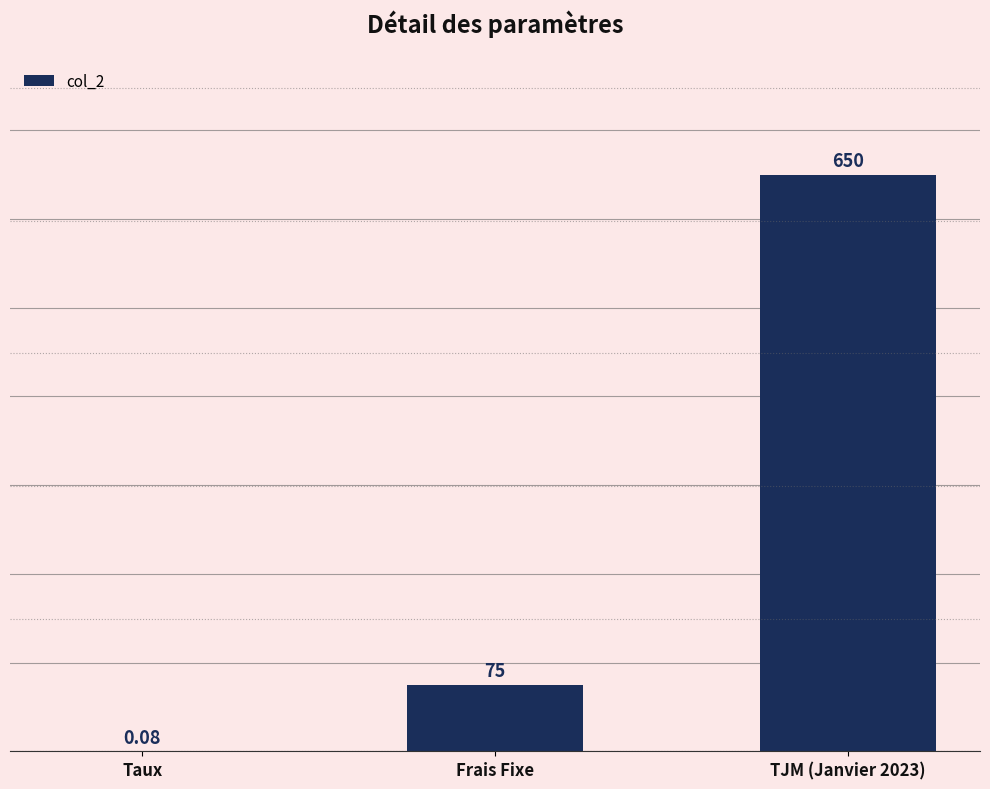

Between Taux and Frais Fixe, which is larger?

Frais Fixe